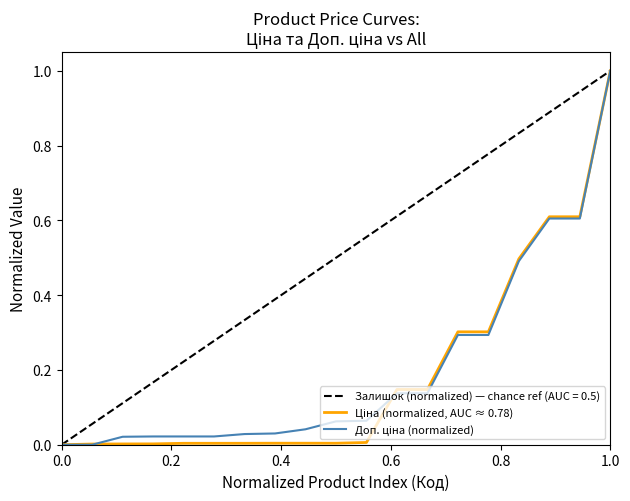

True or false: Ціна (normalized, AUC ≈ 0.78) has more than 2 points higher than both neighbors.

False